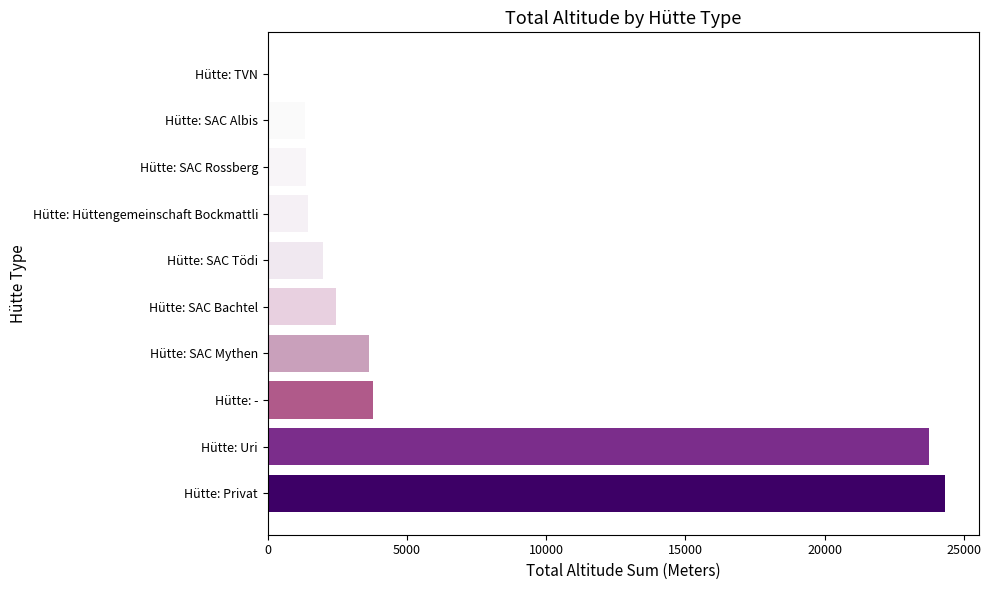

True or false: the data shows 40755 at Hütte: Uri.

False